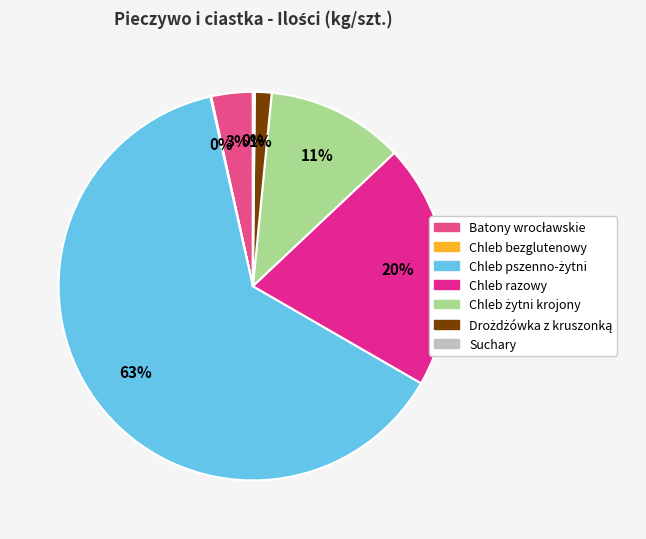

The Chleb razowy slice represents 20% of the pie. True or false?

True